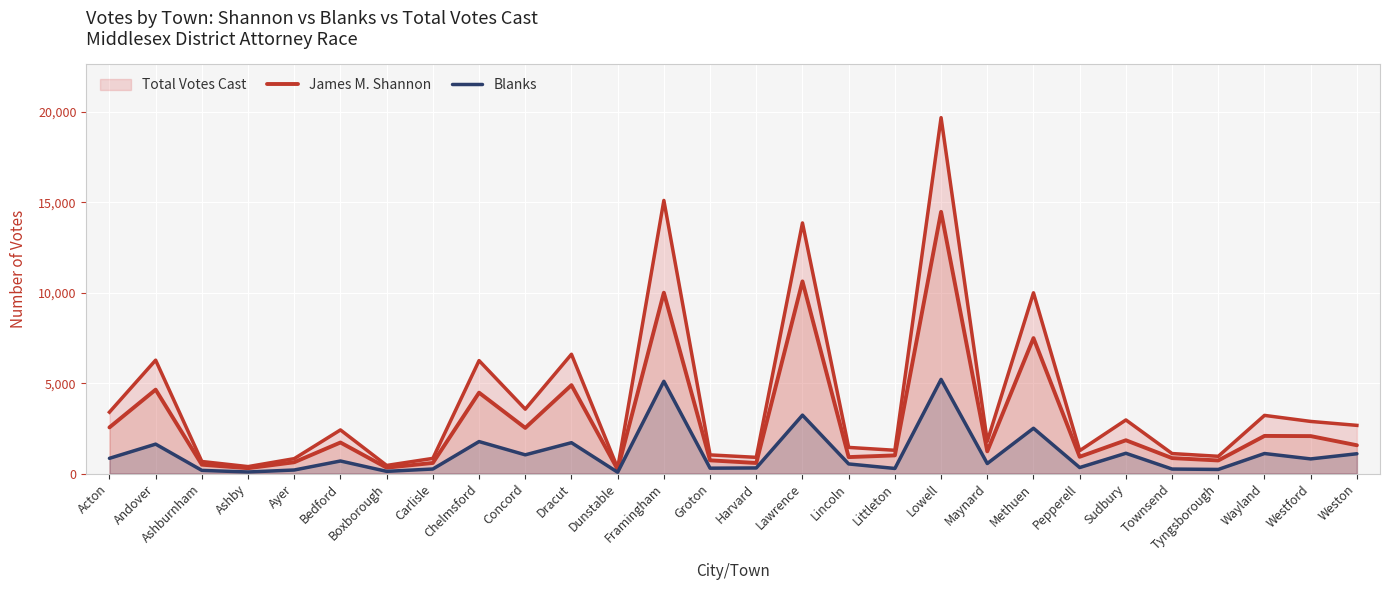

What is the sum of all Blanks values?

31590